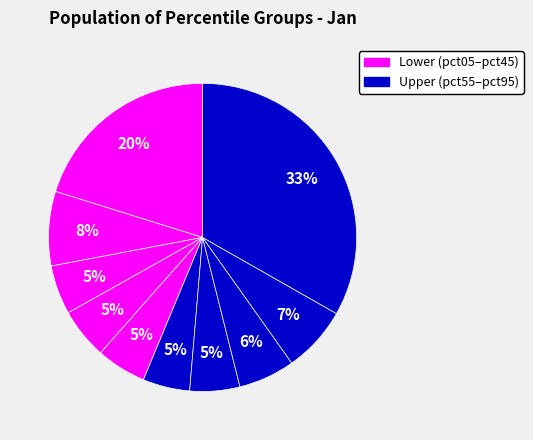

How many slices are in this pie chart?

10